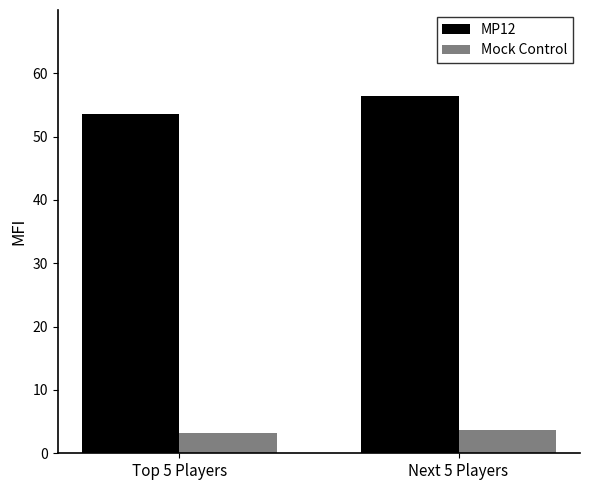

What is the sum of all MP12 values?

110.0